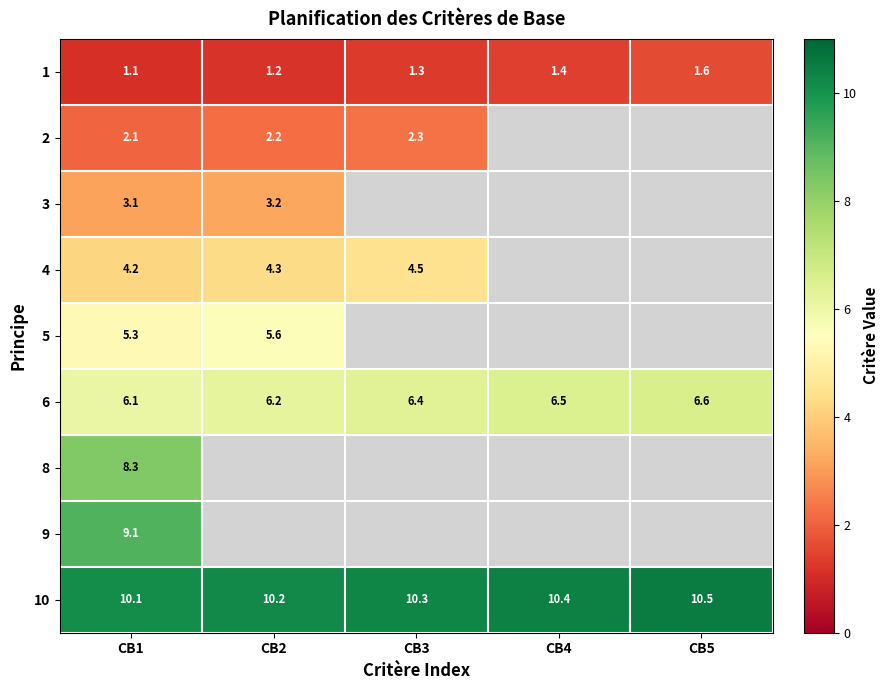

Which has a higher value, CB2 or CB3?

CB3